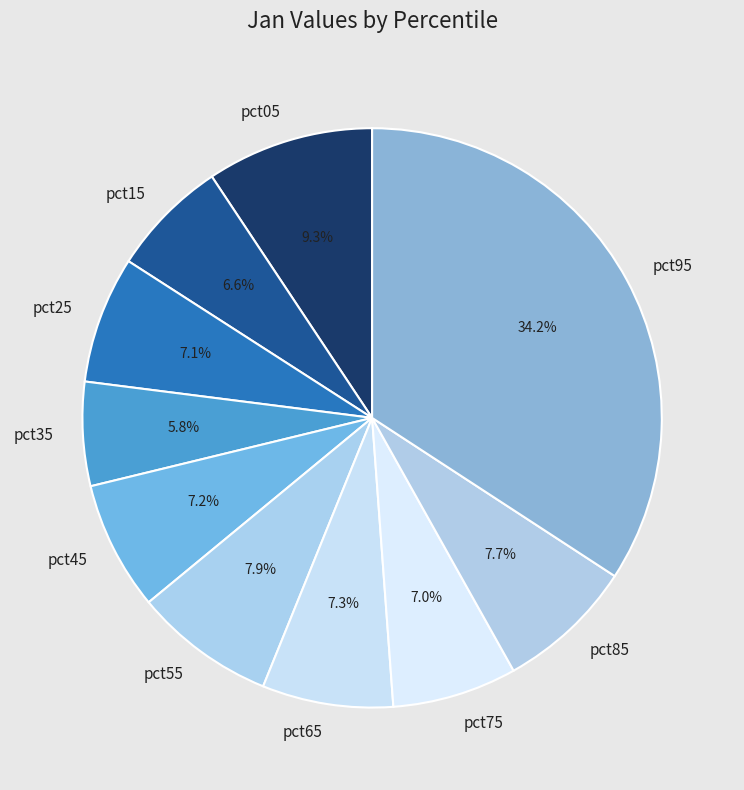

The pct85 slice represents 17% of the pie. True or false?

False